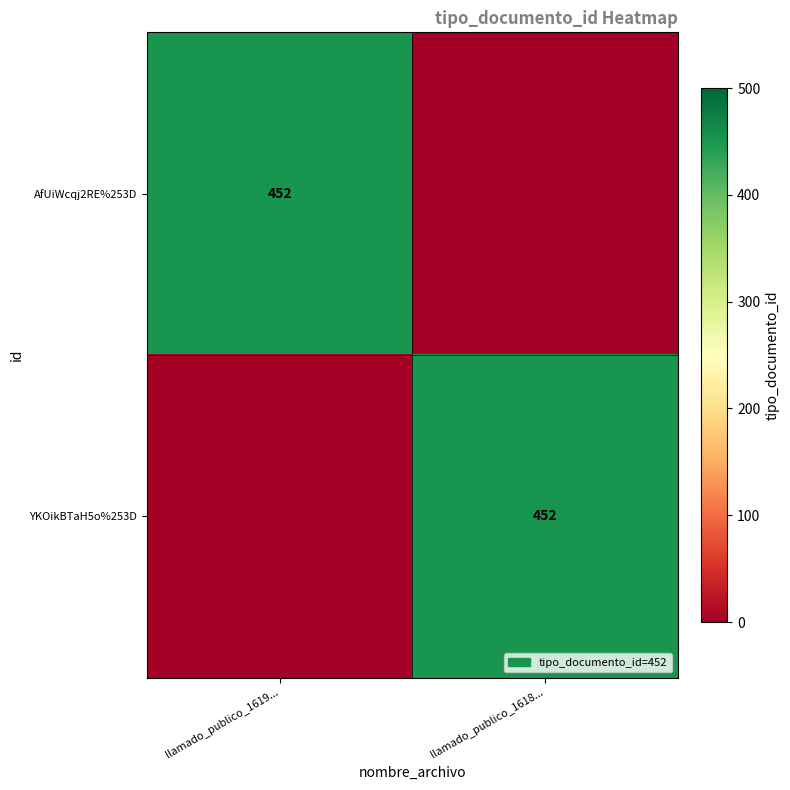

The AfUiWcqj2RE%253D series shows 243 at llamado_publico_1619.... True or false?

False